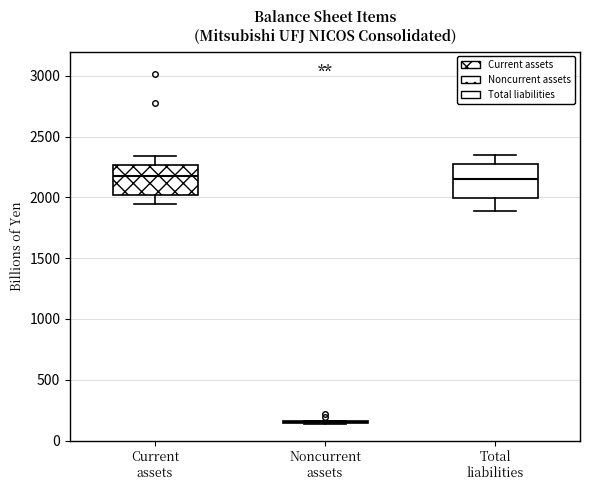

Reading left to right, read every box against the y-axis: the position of its median line, the range the box covers, and the ends of its whiskers. The values are not printed on the chart, so give them approximately, as read against the axis.

Current assets: median 2150, box 2000 to 2250, whiskers 1950 to 2350
Noncurrent assets: box collapsed to a line at 150, whiskers 150 to 150
Total liabilities: median 2150, box 2000 to 2300, whiskers 1900 to 2350